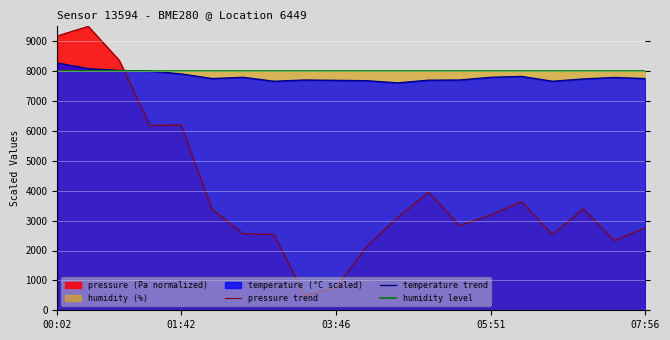

The value of humidity level at 00:02 is 13705.5. True or false?

False